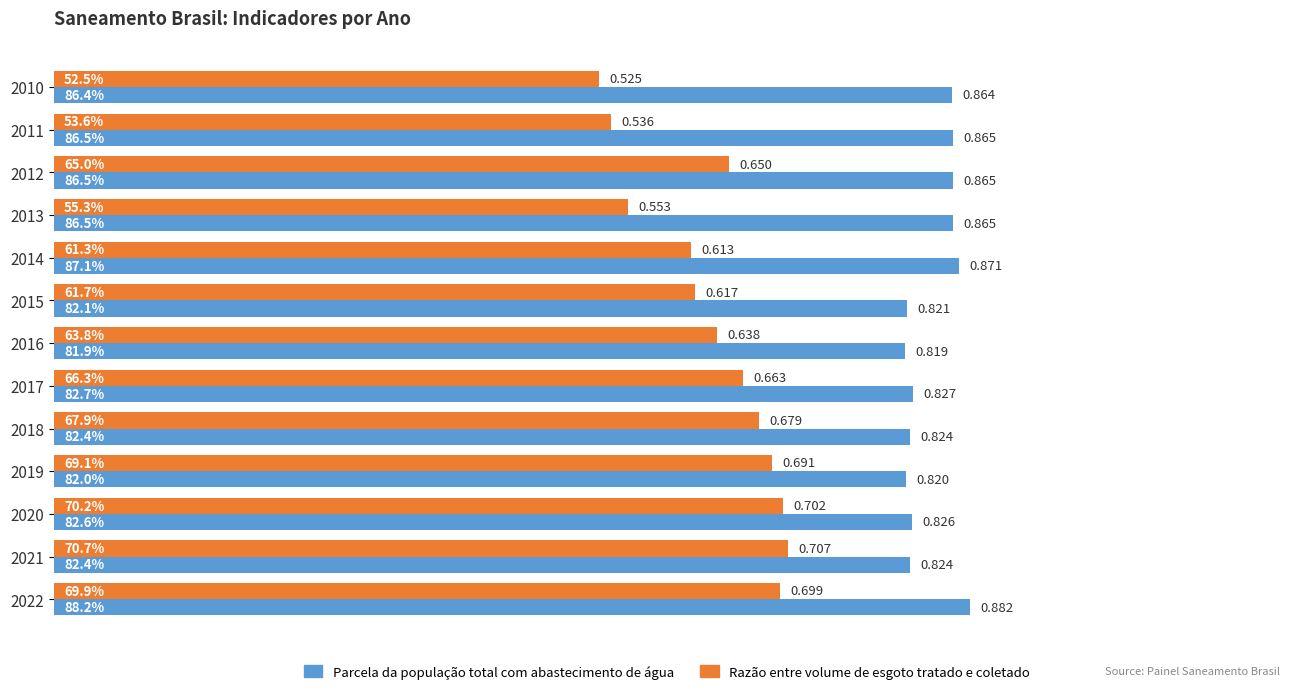

Rank the series at 2010 from highest to lowest value.

Parcela da população total com abastecimento de água, Razão entre volume de esgoto tratado e coletado